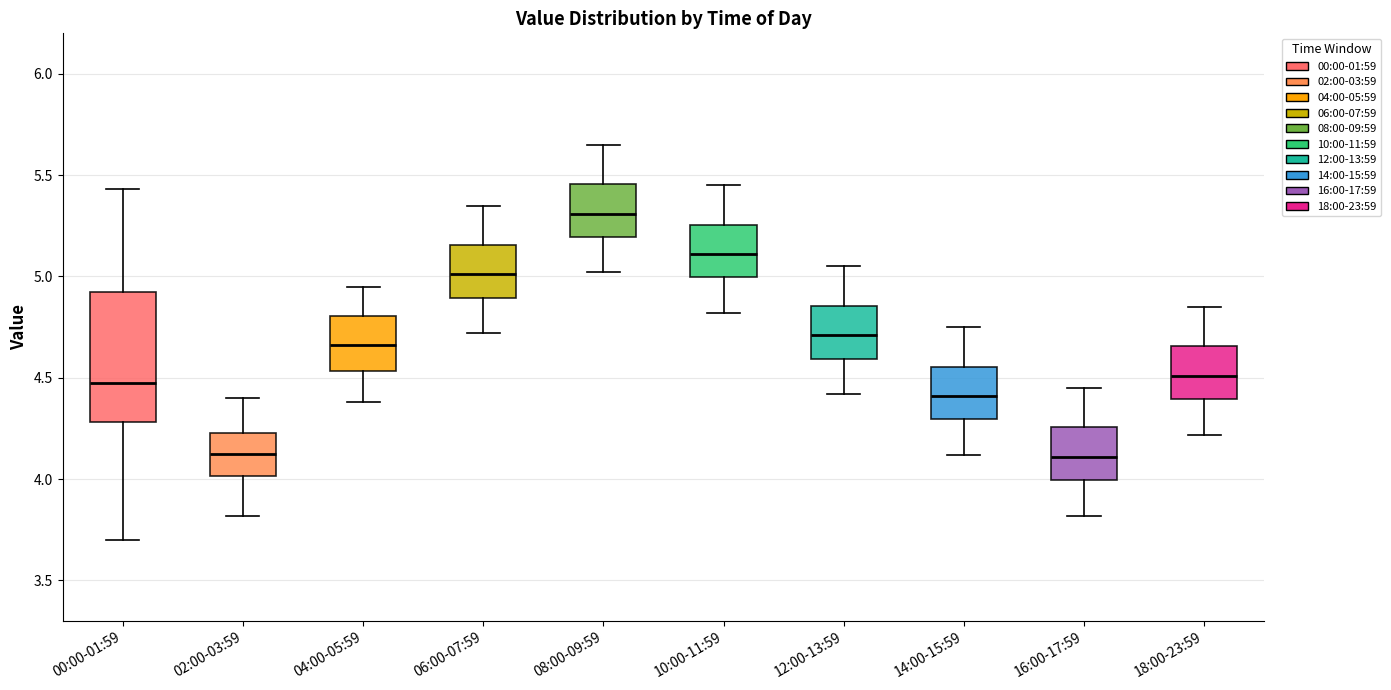

Where is the upper edge of the box for 06:00-07:59 on the y-axis? The values are not printed on the chart, so give them approximately, as read against the axis.

5.15